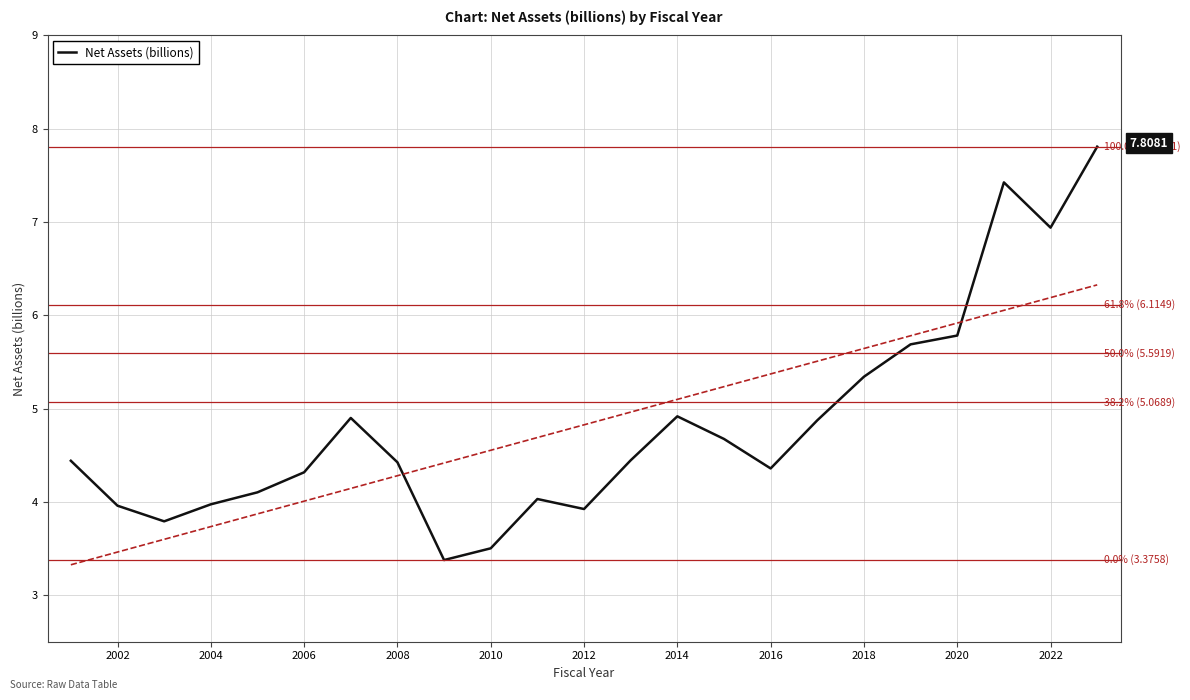

What is the difference between the second highest and minimum values?

4.0